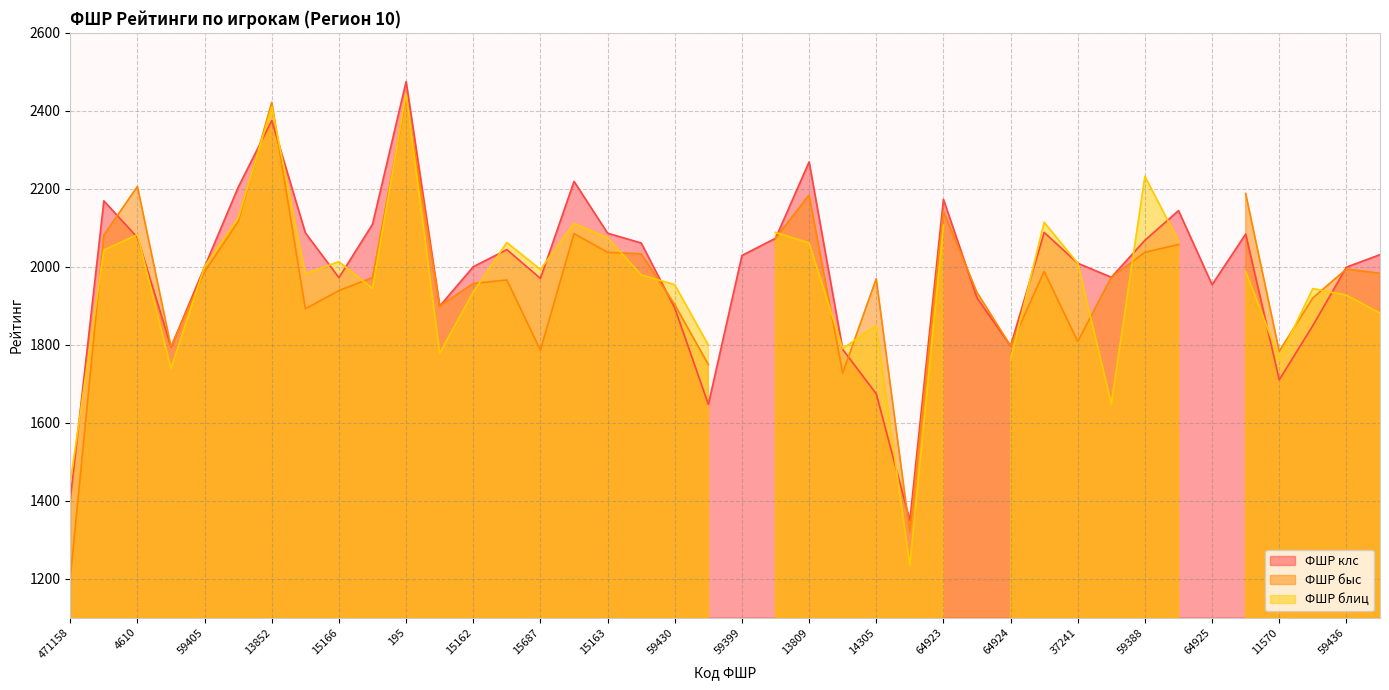

Is it true that ФШР клс equals 2854 at 14300?

False